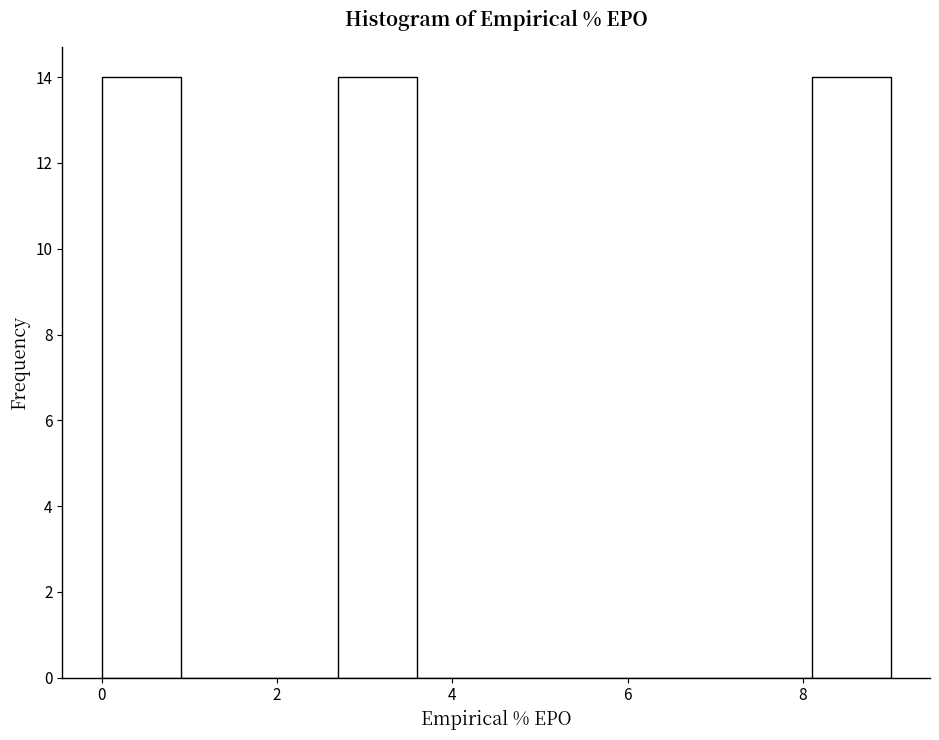

How tall is the bar that spans 2.7 to 3.6 on the x-axis? Neither the bar edges nor the heights are printed on the chart, so give them approximately, as read against the axes.

14